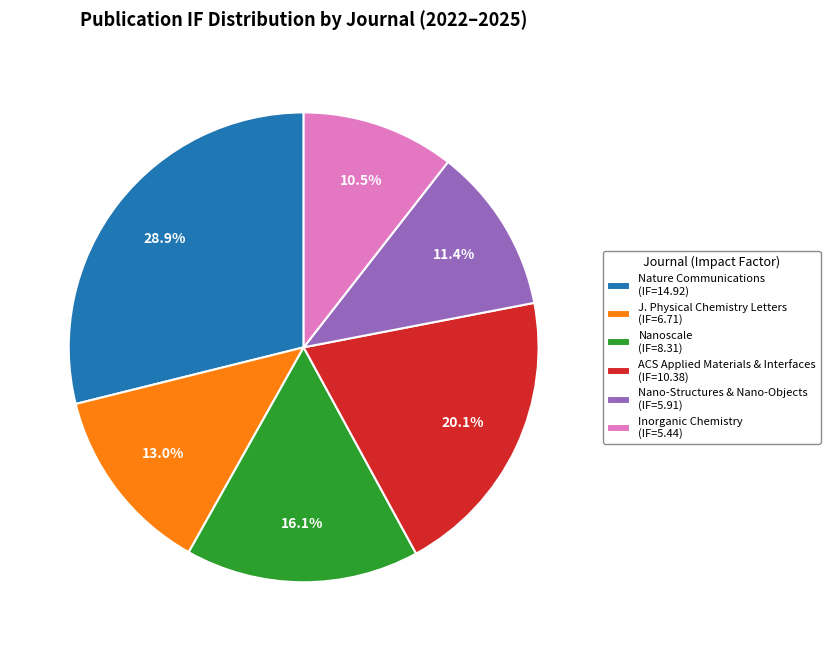

Which category has the biggest portion of the pie?

Nature Communications (IF=14.92)